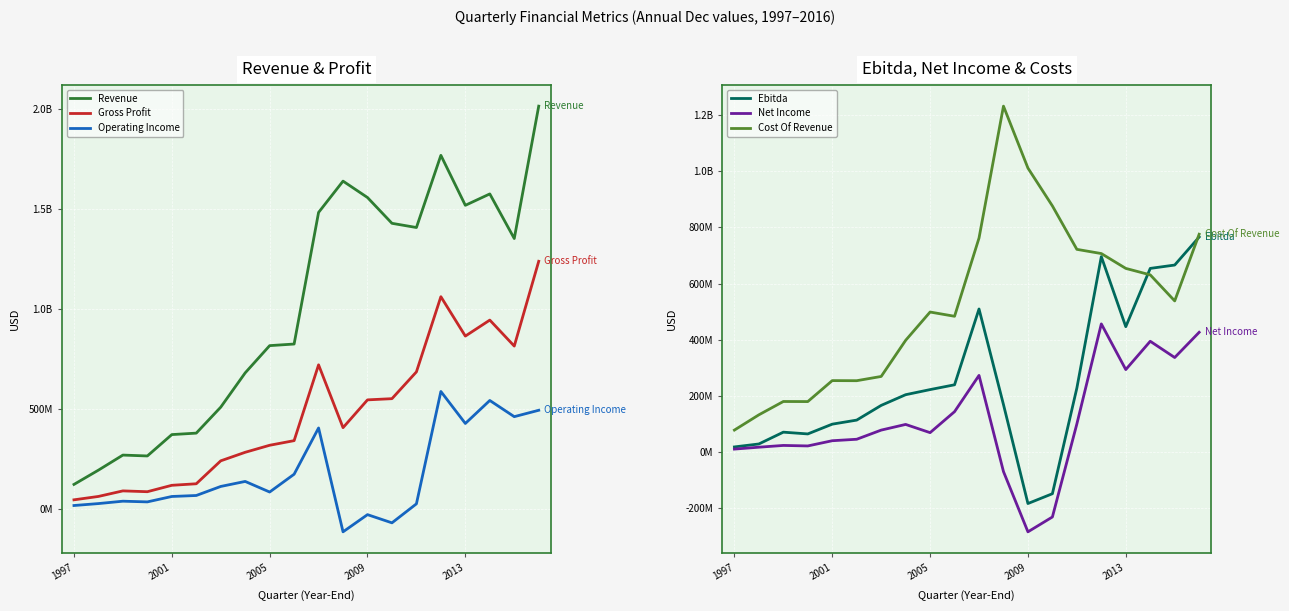

Reading right to left, what are all the values shown in this chart?

Revenue: 2014000000	1352000000	1575000000	1518000000	1768000000	1407000000	1428000000	1557000000	1639000000	1482484000	824259000	816242000	680094000	508511000	378685000	371341000	264473000	268862000	193537000	122141000
Gross Profit: 1238000000	814000000	944000000	864000000	1061000000	685000000	551000000	545000000	406000000	720194000	341079000	317917000	282802000	240066000	125383000	117697000	85679000	89772000	62016000	45063000
Operating Income: 493000000	461000000	542000000	427000000	587000000	25000000	-70000000	-29000000	-115000000	404534000	173120000	84067000	137079000	111961000	66761000	61801000	34754000	38241000	26328000	16628000
Ebitda: 766000000	666000000	654000000	446000000	696000000	227000000	-150000000	-185000000	168000000	509205000	238703000	221563000	203322000	165159000	112717000	98239000	63363000	69646000	27533000	16993000
Net Income: 426000000	336000000	394000000	293000000	456000000	99000000	-233000000	-286000000	-71000000	272196000	142820000	67945000	97262000	76981000	44347000	39110000	20505000	22301000	16022000	9278000
Cost Of Revenue: 776000000	538000000	631000000	654000000	707000000	722000000	877000000	1012000000	1233000000	762290000	483180000	498325000	397292000	268445000	253302000	253644000	178794000	179090000	131521000	77078000